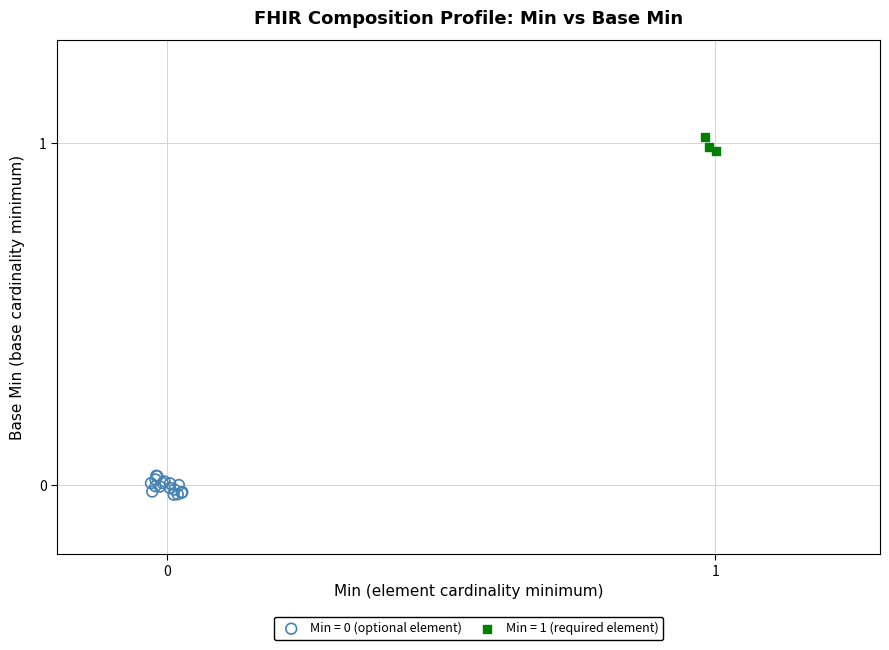

Which series contains the highest Y value?

Min = 1 (required element)